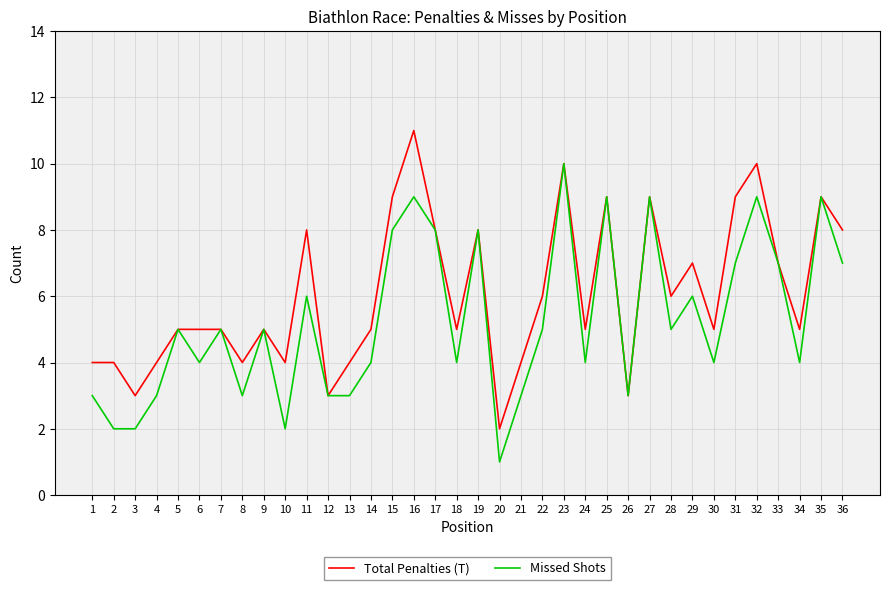

Which category has the lowest value in the Missed Shots series?

20